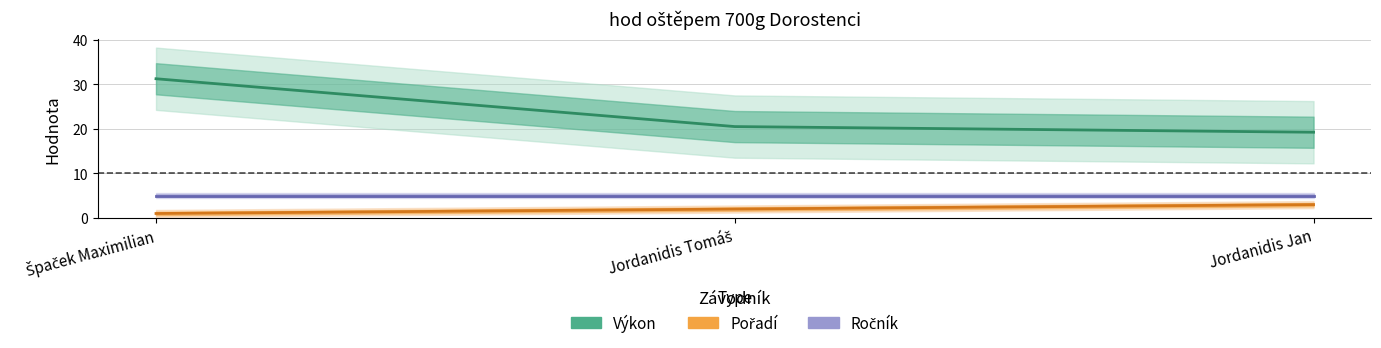

Is the value of Ročník at Jordanidis Tomáš greater than the value of Výkon at Špaček Maximilian?

No